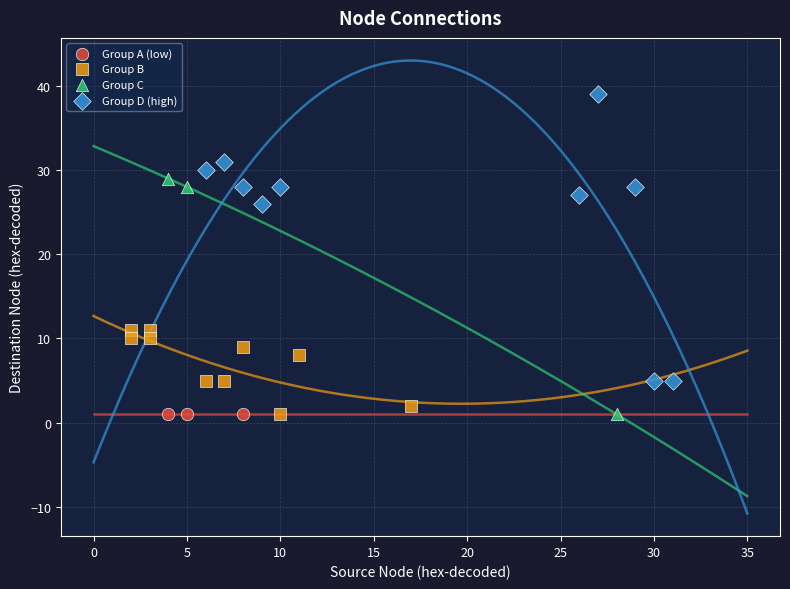

What are all the series names shown in the legend?

Group A (low), Group B, Group C, Group D (high)